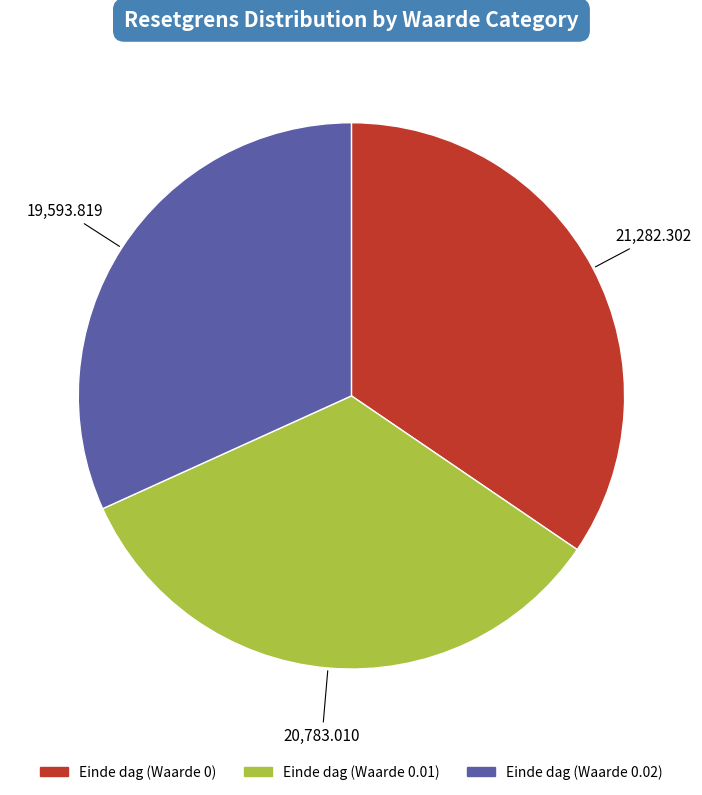

What is the smallest slice in the pie chart?

Einde dag (Waarde 0.02)